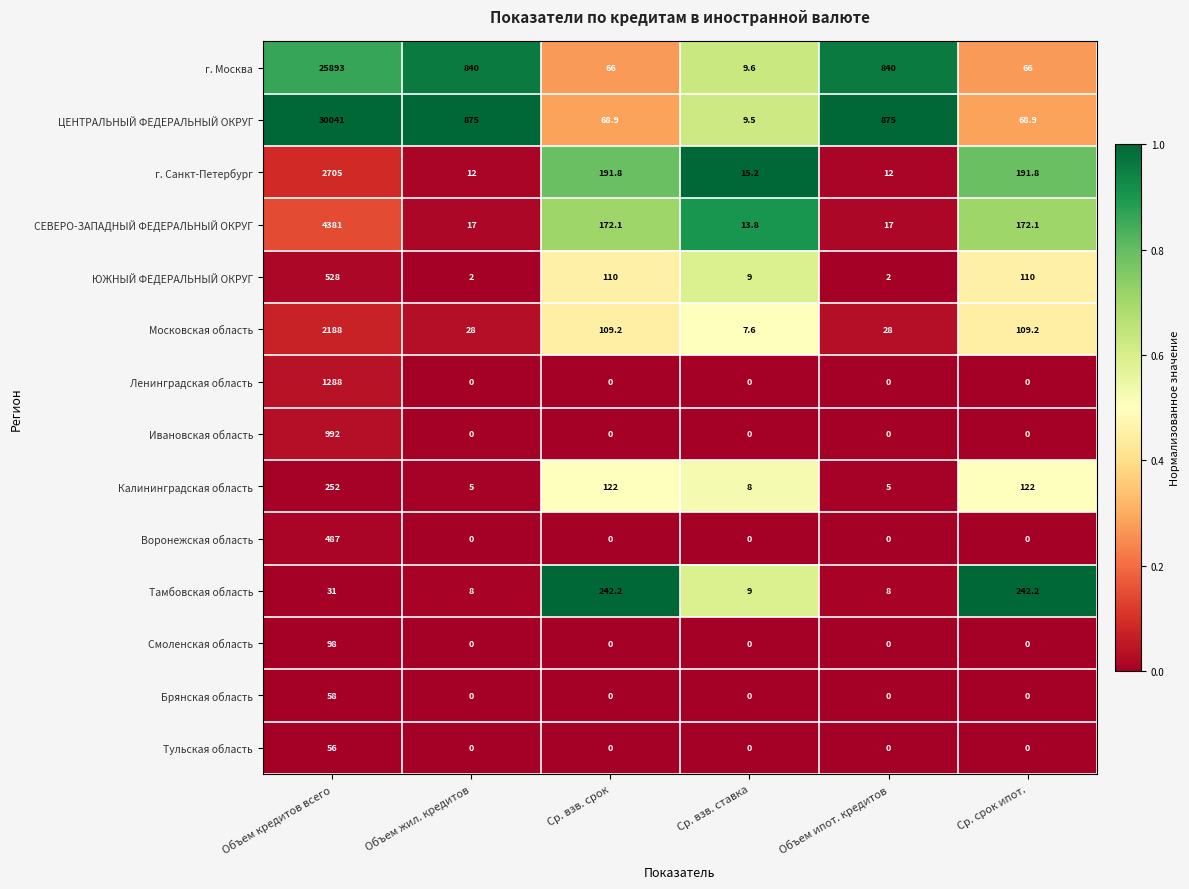

Rank the series by their maximum value, from highest to lowest.

ЦЕНТРАЛЬНЫЙ ФЕДЕРАЛЬНЫЙ ОКРУГ, г. Москва, СЕВЕРО-ЗАПАДНЫЙ ФЕДЕРАЛЬНЫЙ ОКРУГ, г. Санкт-Петербург, Московская область, Ленинградская область, Ивановская область, ЮЖНЫЙ ФЕДЕРАЛЬНЫЙ ОКРУГ, Воронежская область, Калининградская область, Тамбовская область, Смоленская область, Брянская область, Тульская область